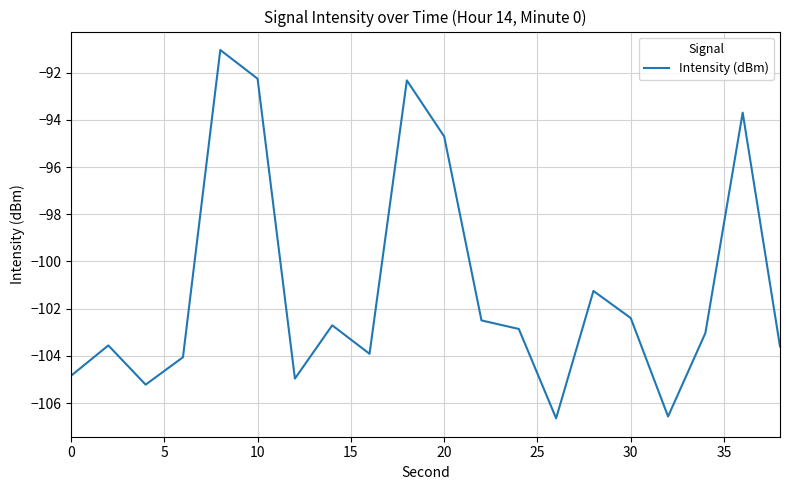

What is the minimum value shown in the chart?

-106.6